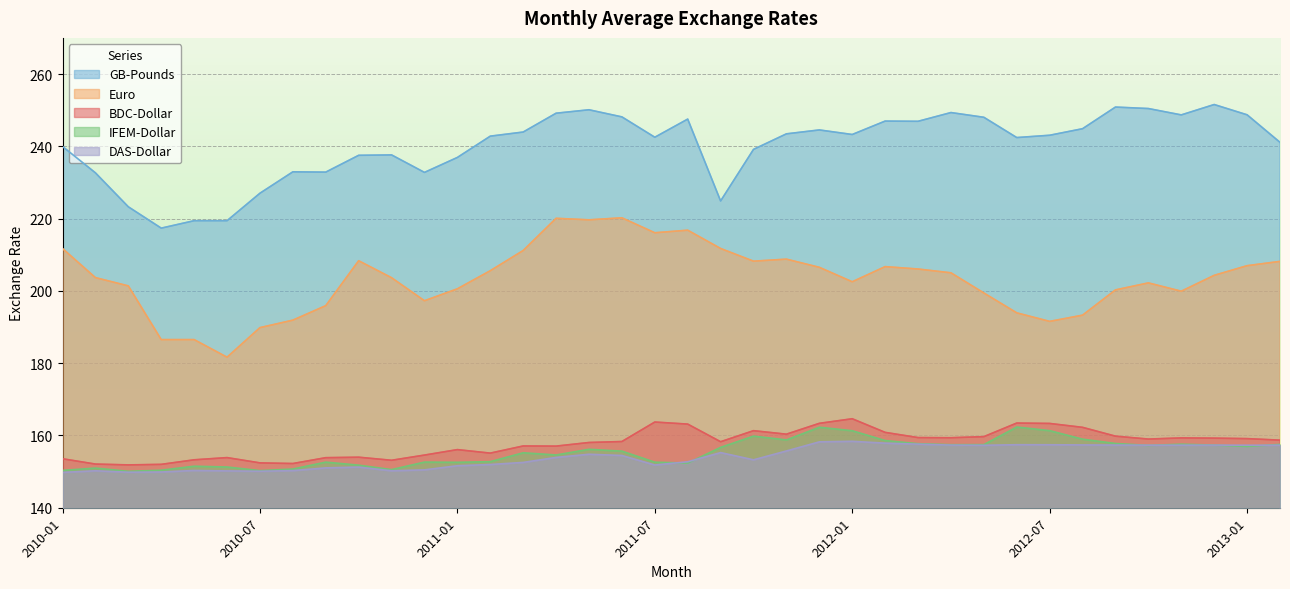

The value of IFEM-Dollar at 2011-06 is 107.6. True or false?

False